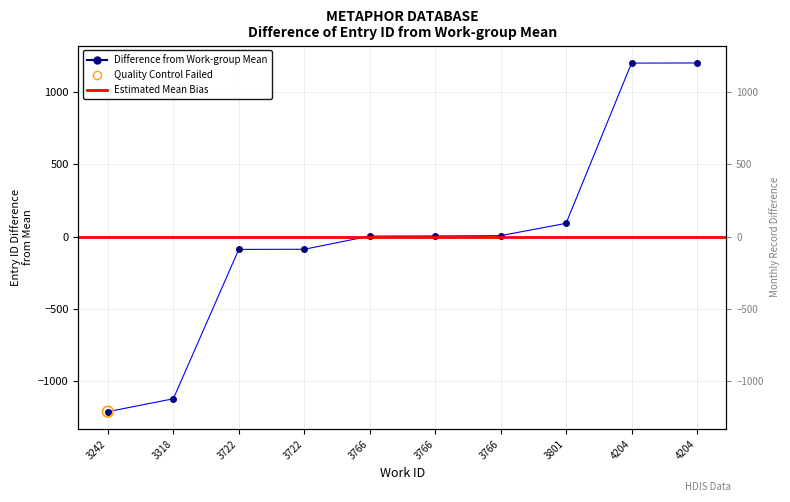

Between 4204 and 3766, which is larger?

4204